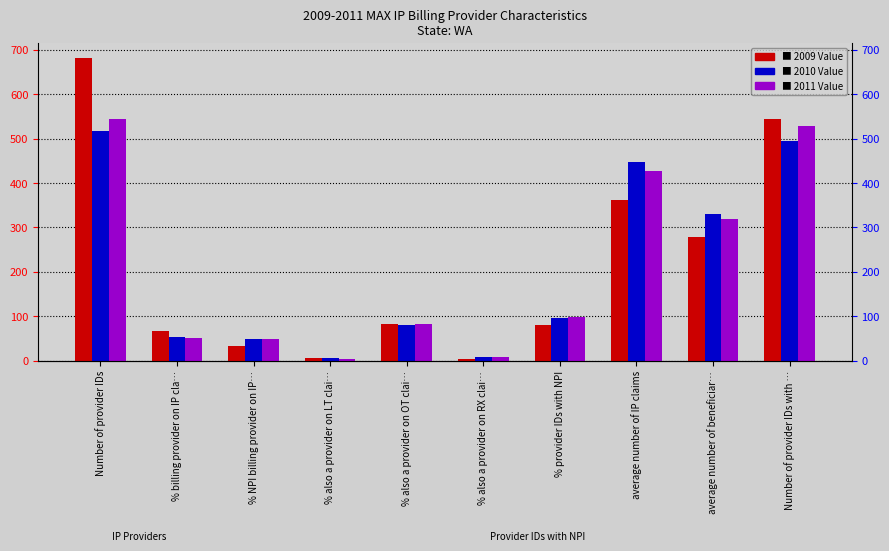

What is the highest value of the 2011 Value series?

545.0